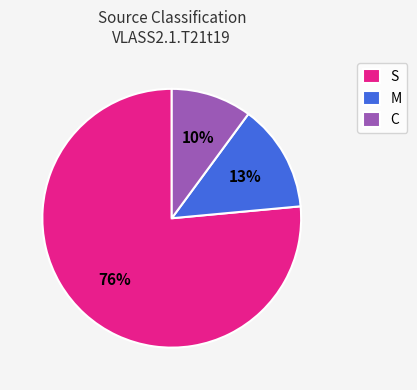

The C slice represents 1% of the pie. True or false?

False